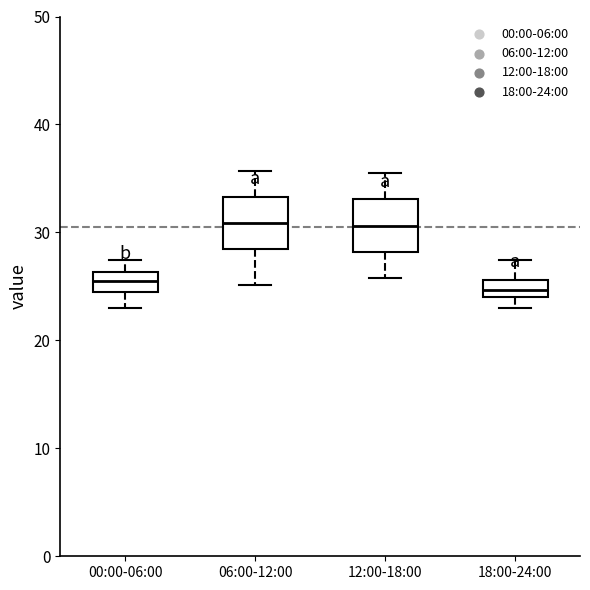

Reading left to right, read every box against the y-axis: the position of its median line, the range the box covers, and the ends of its whiskers. The values are not printed on the chart, so give them approximately, as read against the axis.

00:00-06:00: median 26 (inside the box), box 24 to 26, whiskers 23 to 27
06:00-12:00: median 31, box 28 to 33, whiskers 25 to 36
12:00-18:00: median 31, box 28 to 33, whiskers 26 to 36
18:00-24:00: median 25, box 24 to 26, whiskers 23 to 27